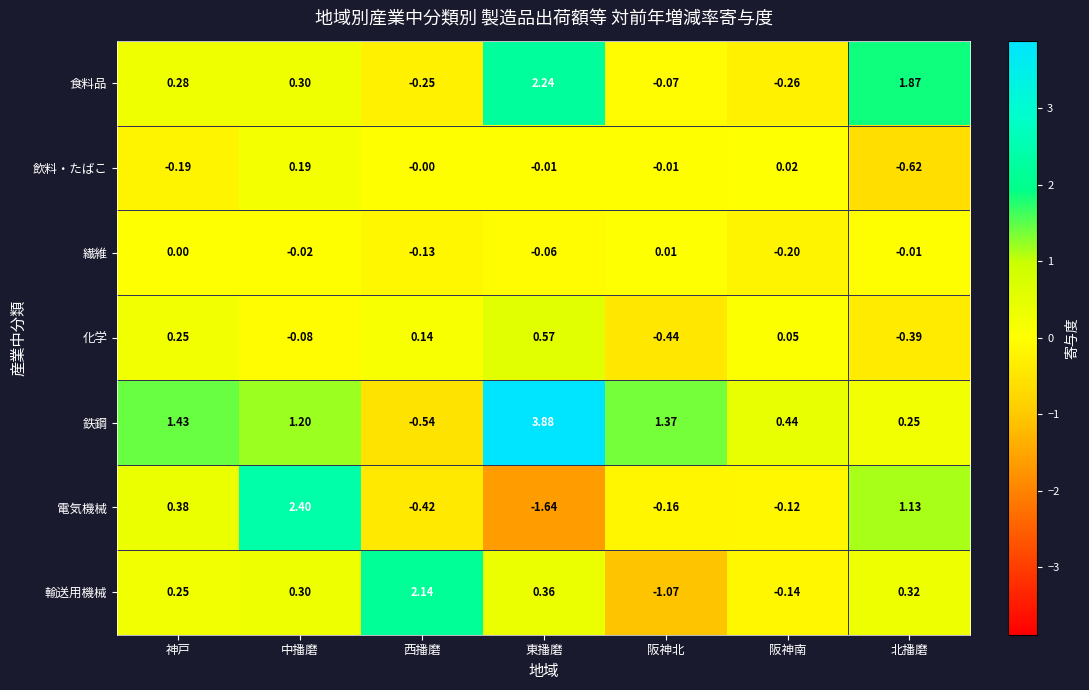

At which label does 食料品 first exceed 0?

神戸